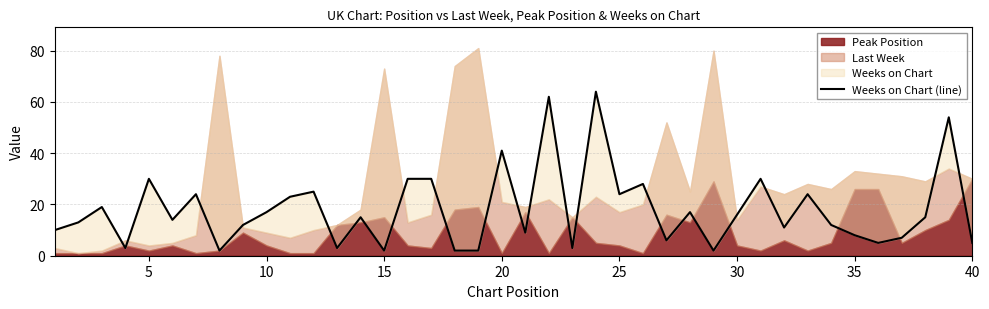

Reading left to right, extract all data points from this chart.

10	13	19	3	30	14	24	2	12	17	23	25	3	15	2	30	30	2	2	41	9	62	3	64	24	28	6	17	2	16	30	11	24	12	8	5	7	15	54	5